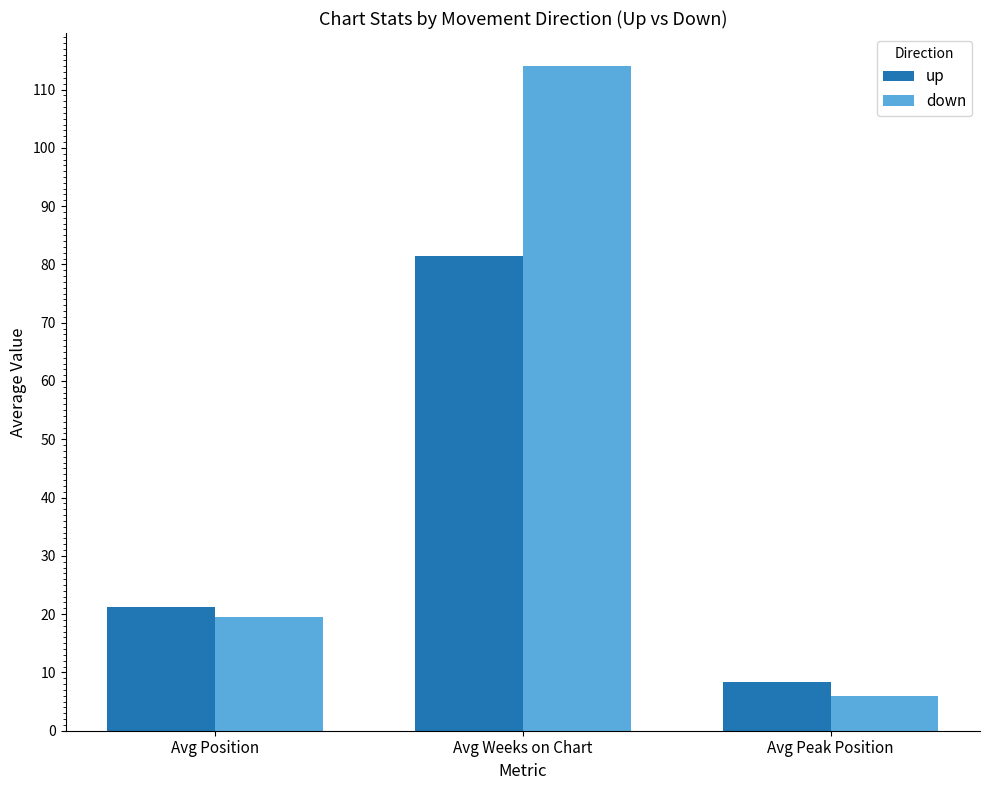

What is the total value across all series at Avg Peak Position?

14.4